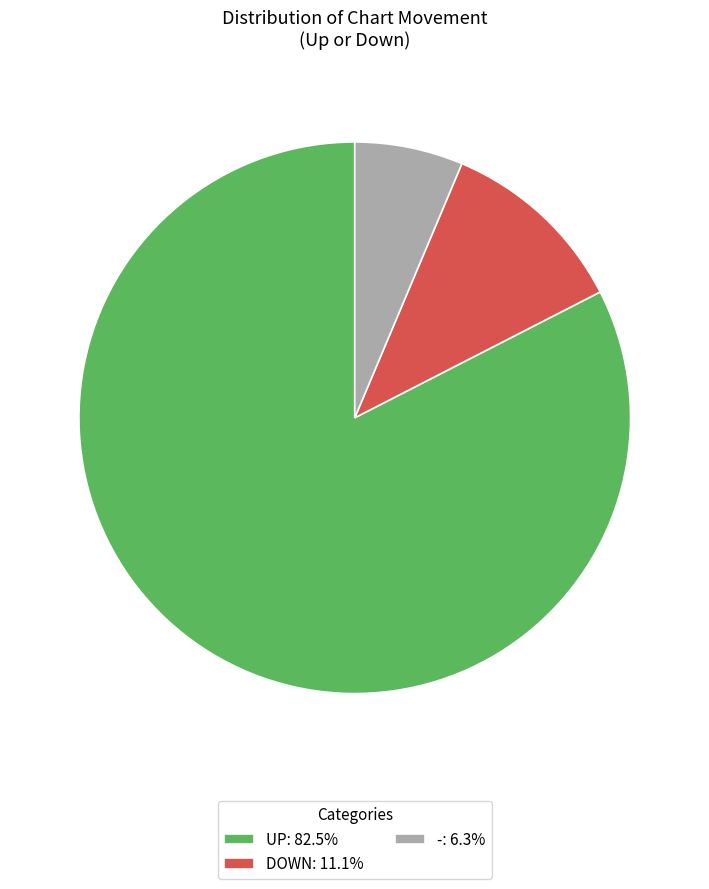

Is the sum of DOWN: 11.1% and -: 6.3% greater than half?

No